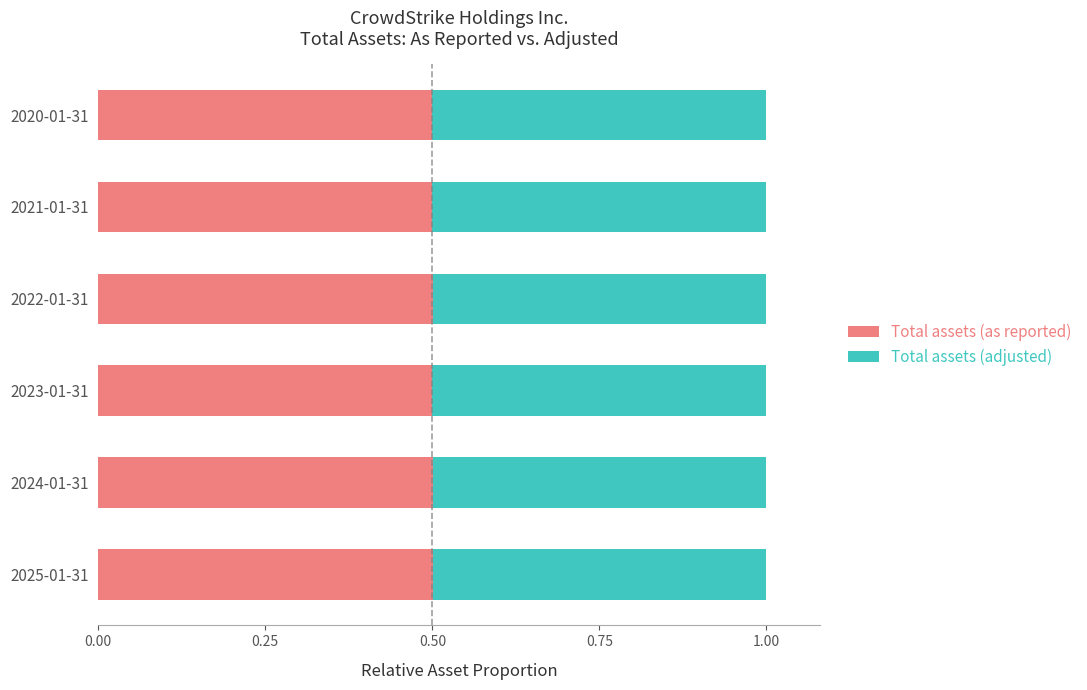

What is the sum of all Total assets (as reported) values?

3.0